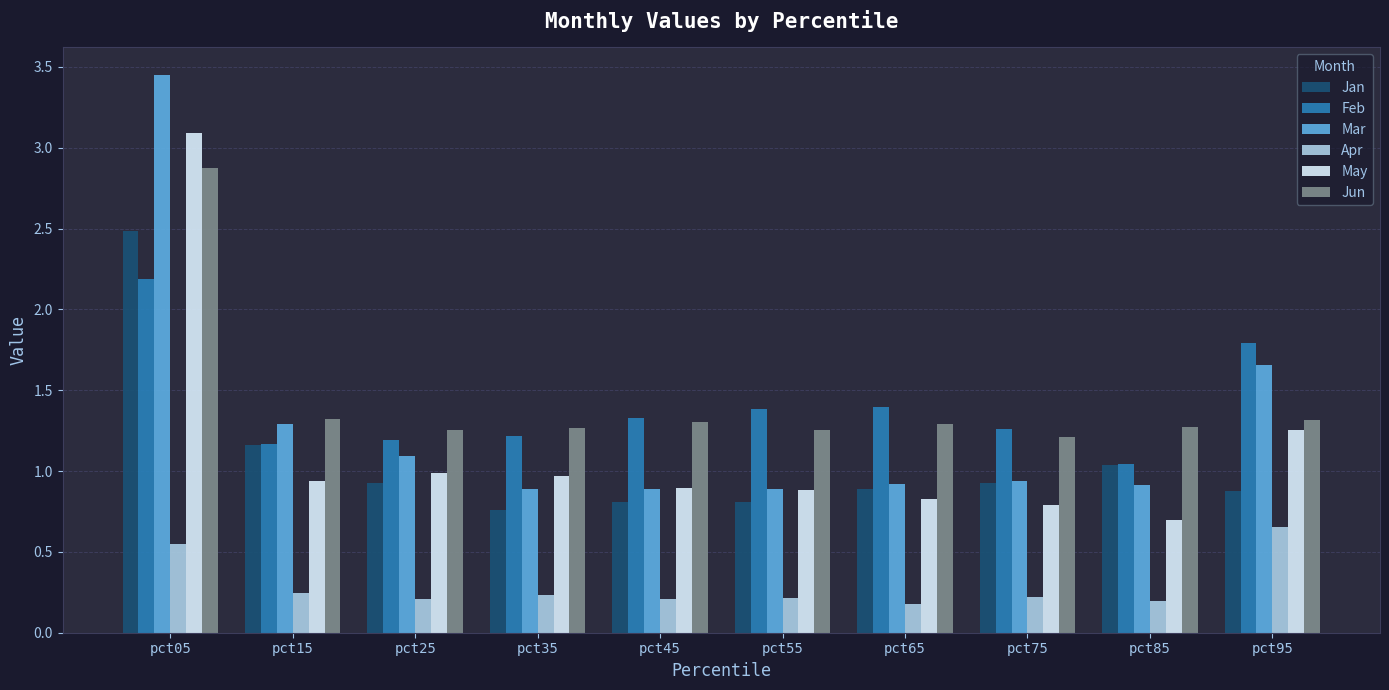

What is the total value across all series at pct85?

5.2